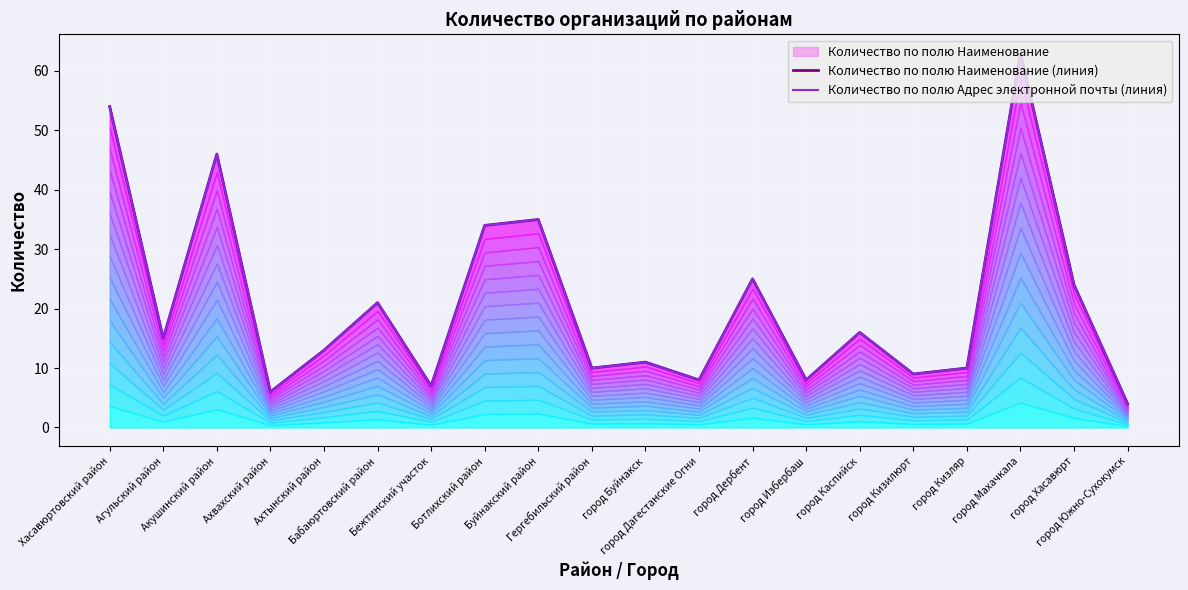

What is the label of the 13th point from the left?

город Дербент